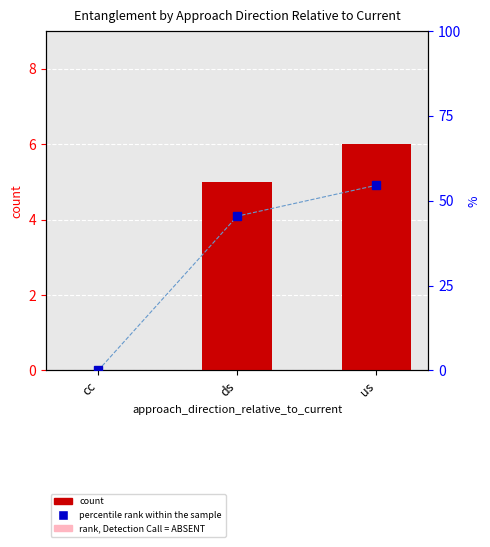

What is the maximum value for percentile rank within the sample?

54.5